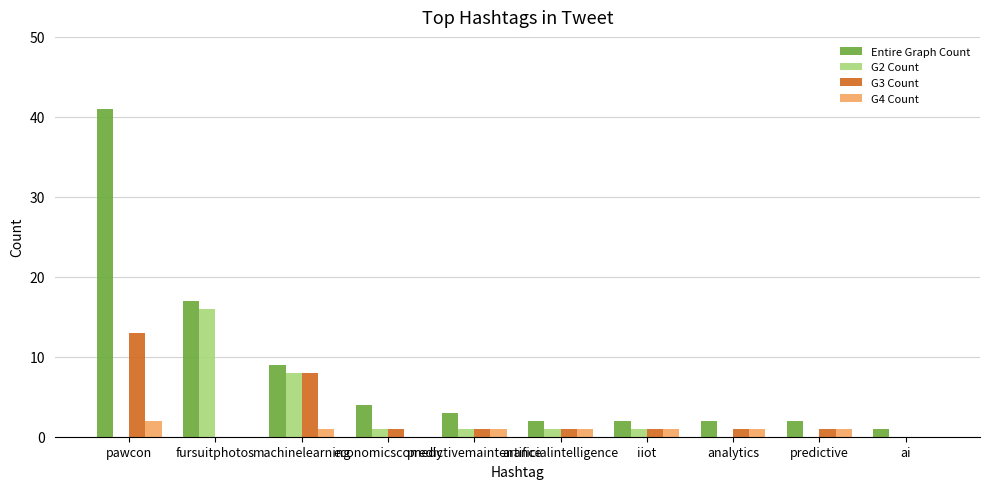

How many groups of bars are there?

10